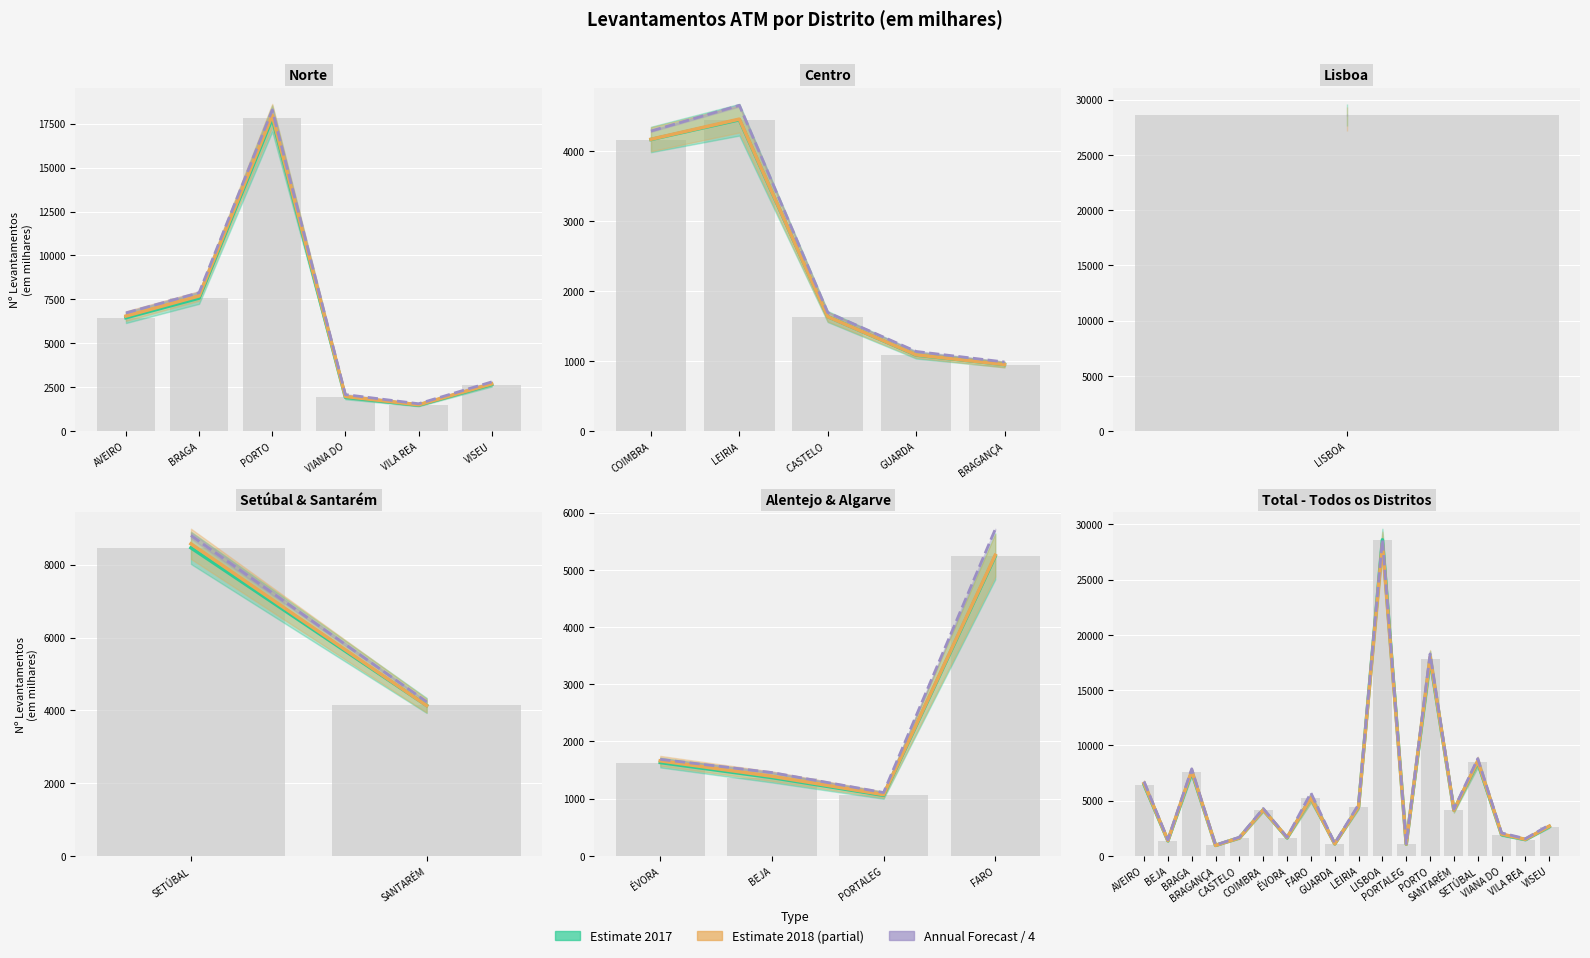

How many values in the Previsão Anual / 4 series exceed 4232?

9